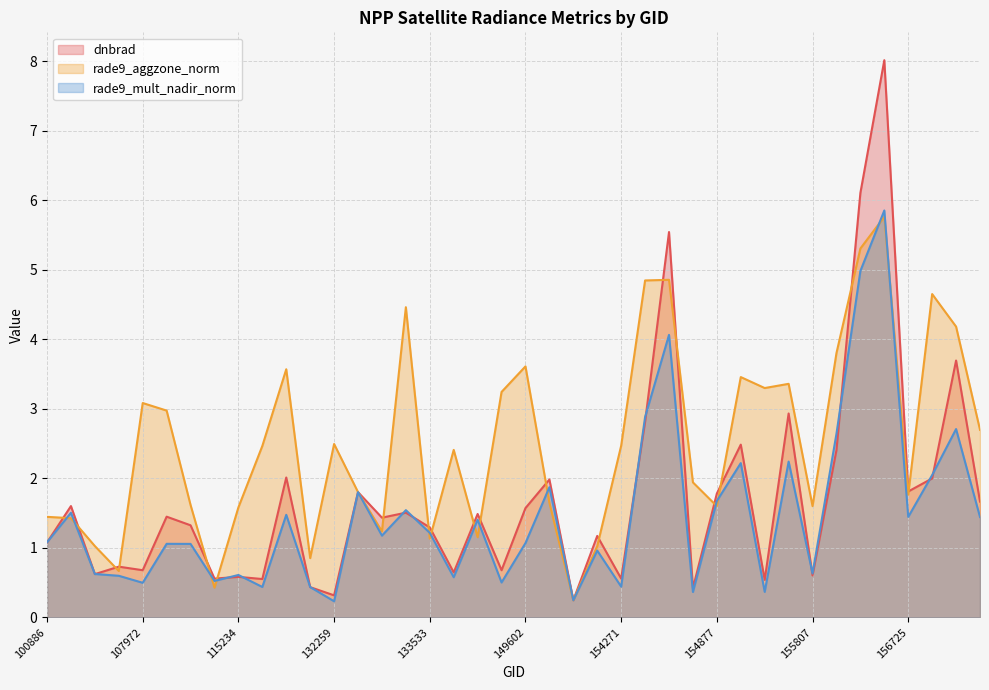

What is the sum of all rade9_aggzone_norm values?

101.2